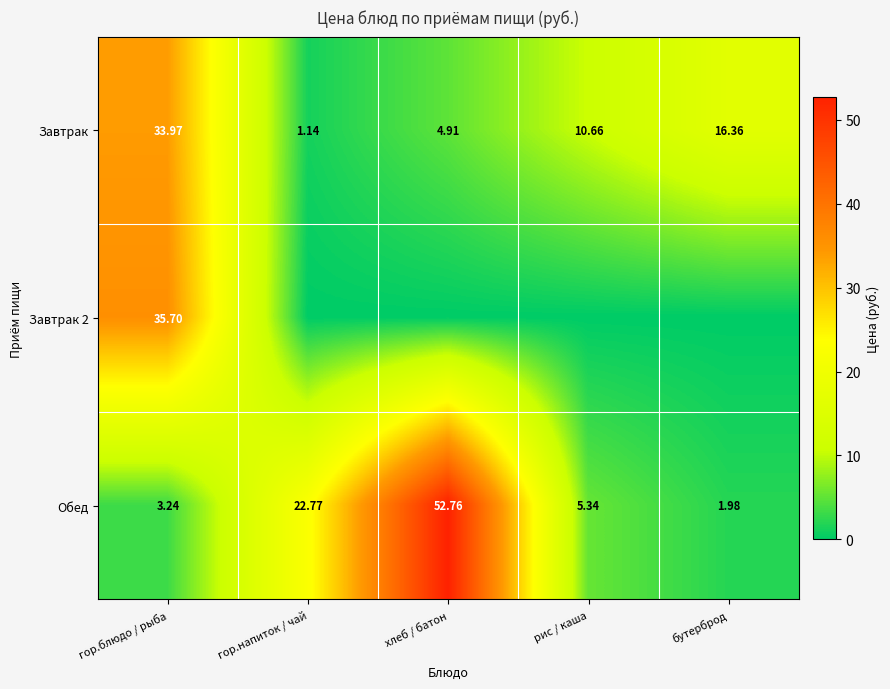

What is the total value across all series at хлеб / батон?

57.7